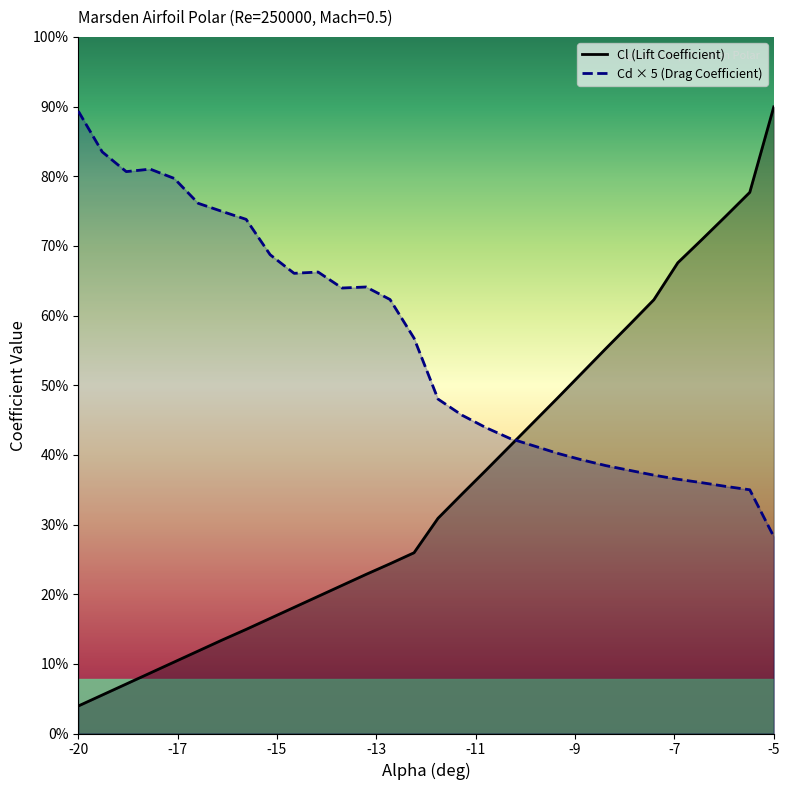

Which has a higher value, -16 or -6?

-6